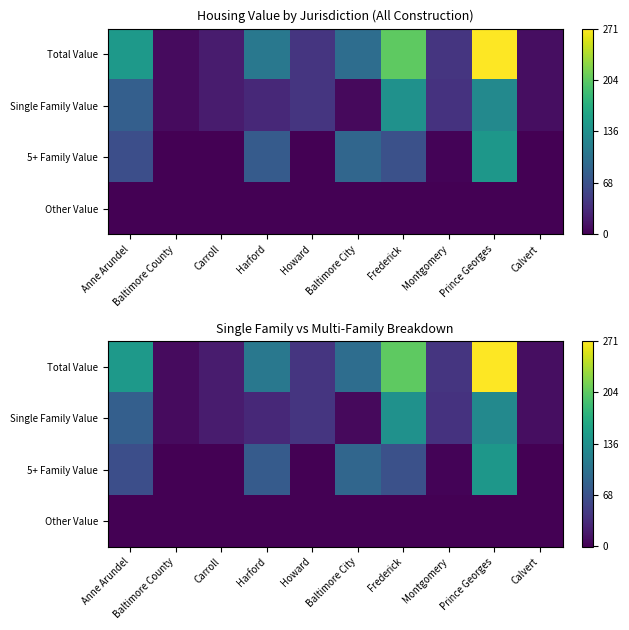

Rank the categories by Total Value value from lowest to highest.

Baltimore County, Calvert, Carroll, Howard, Montgomery, Baltimore City, Harford, Anne Arundel, Frederick, Prince Georges